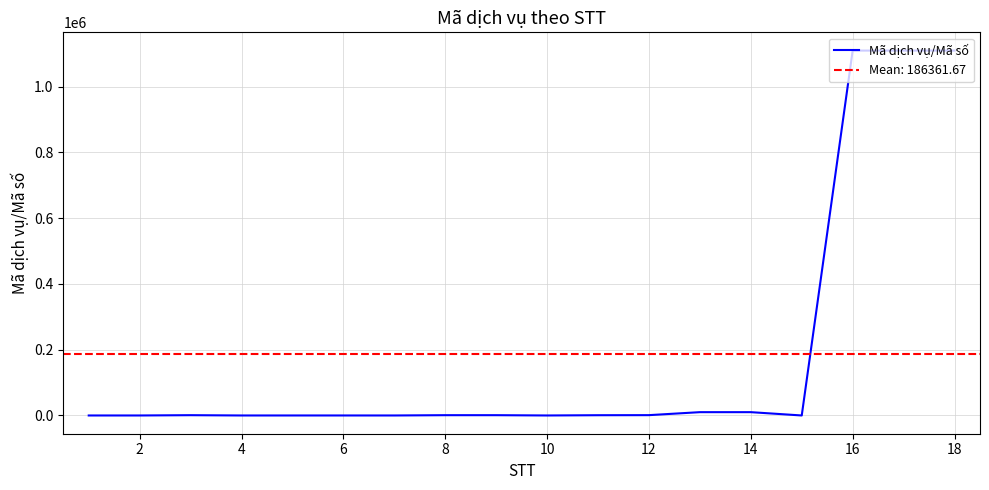

How many data points does each series have?

18